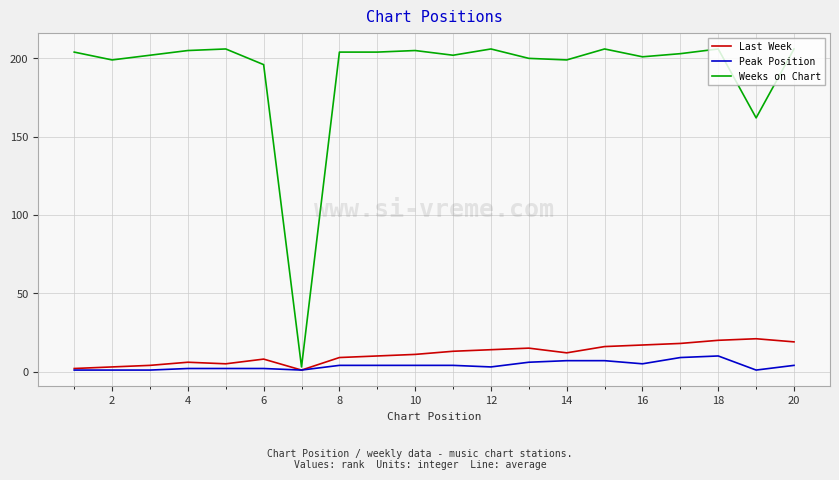

Which series has the largest total across all categories?

Weeks on Chart